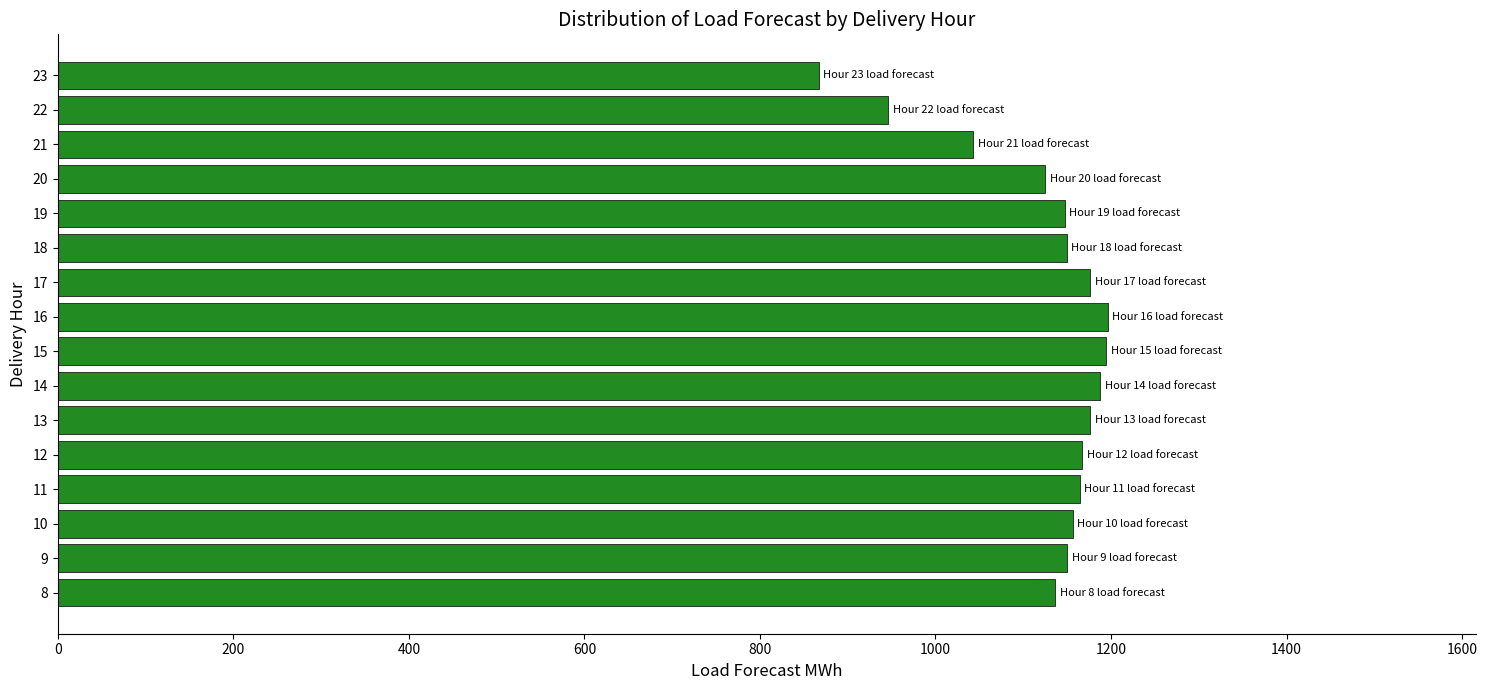

Does the chart contain stacked bars?

No